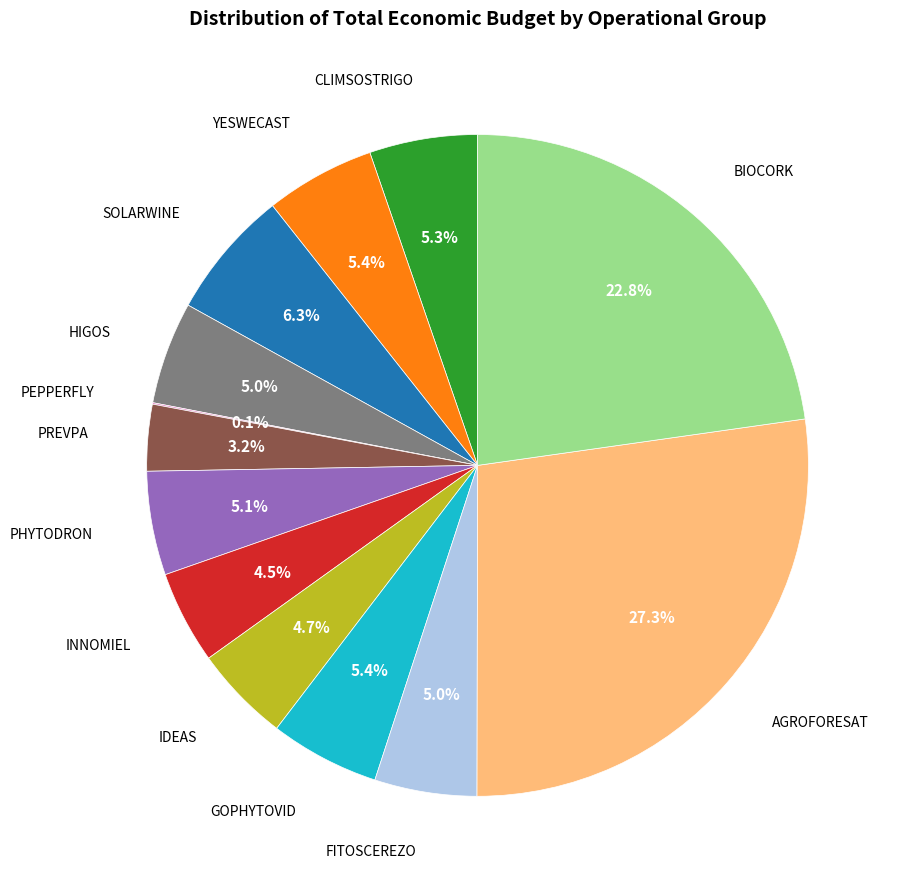

Is there any slice that represents more than half of the pie?

No